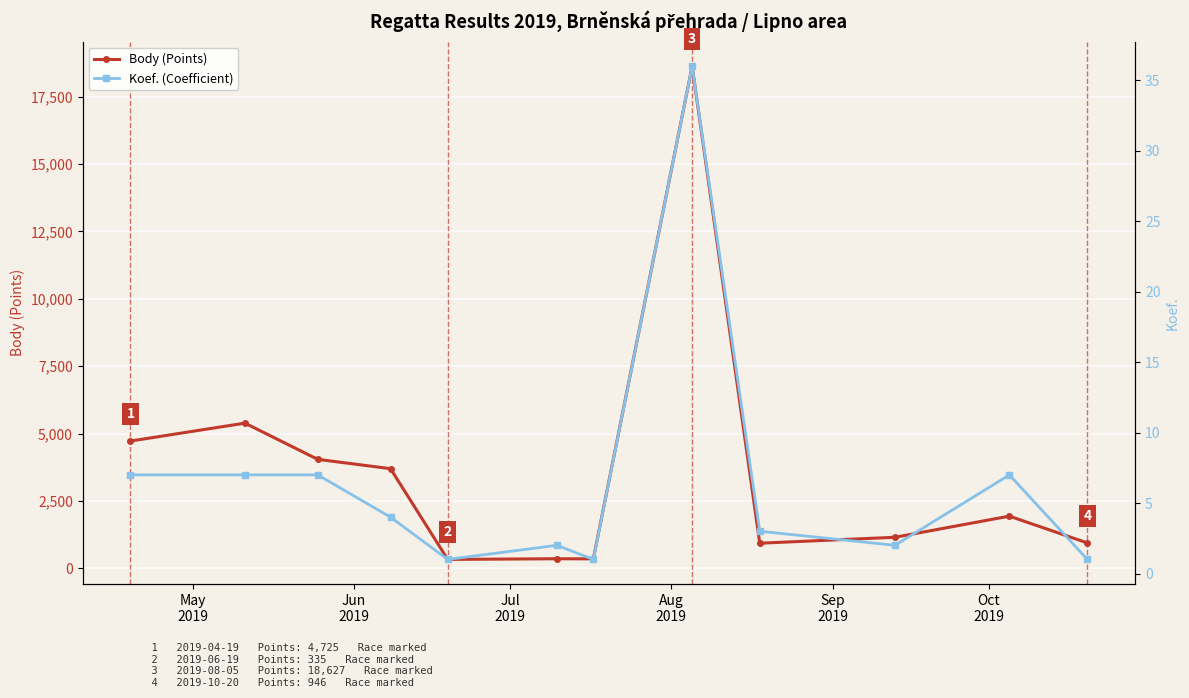

True or false: Body (Points) has more than 2 interior local peaks.

True